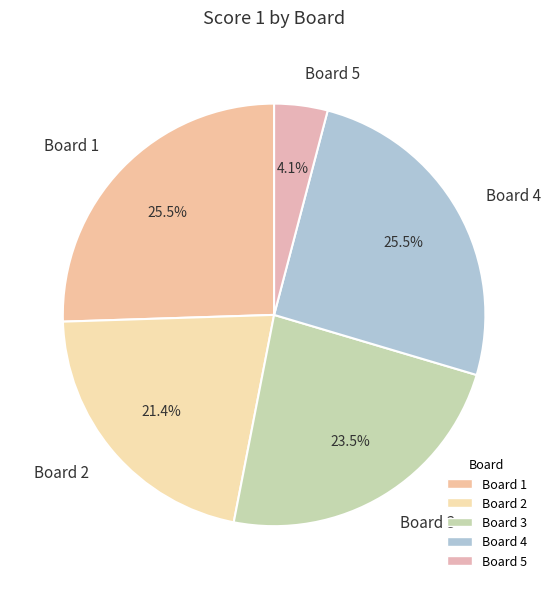

How much of the chart is everything except Board 4?

74.5%